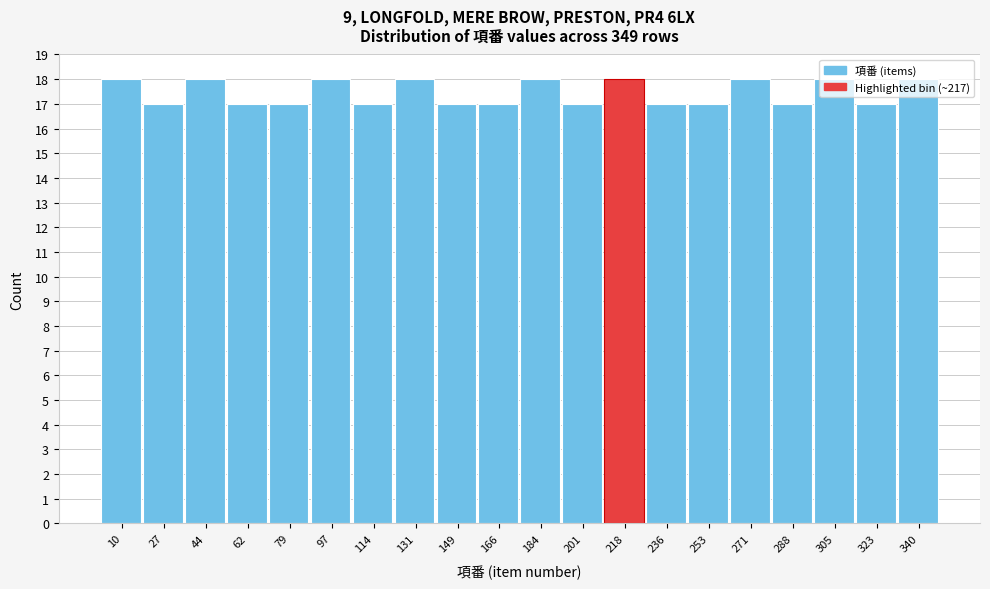

Reading left to right, transcribe this chart: for each bar, give the range it covers on the x-axis and its height. Neither the bar edges nor the heights are printed on the chart, so give them approximately, as read against the axes.

1.0 to 18.4: 18
18.4 to 35.8: 17
35.8 to 53.2: 18
53.2 to 70.6: 17
70.6 to 88.0: 17
88.0 to 105.4: 18
105.4 to 122.8: 17
122.8 to 140.2: 18
140.2 to 157.6: 17
157.6 to 175.0: 17
175.0 to 192.4: 18
192.4 to 209.8: 17
209.8 to 227.2: 18
227.2 to 244.6: 17
244.6 to 262.0: 17
262.0 to 279.4: 18
279.4 to 296.8: 17
296.8 to 314.2: 18
314.2 to 331.6: 17
331.6 to 349.0: 18